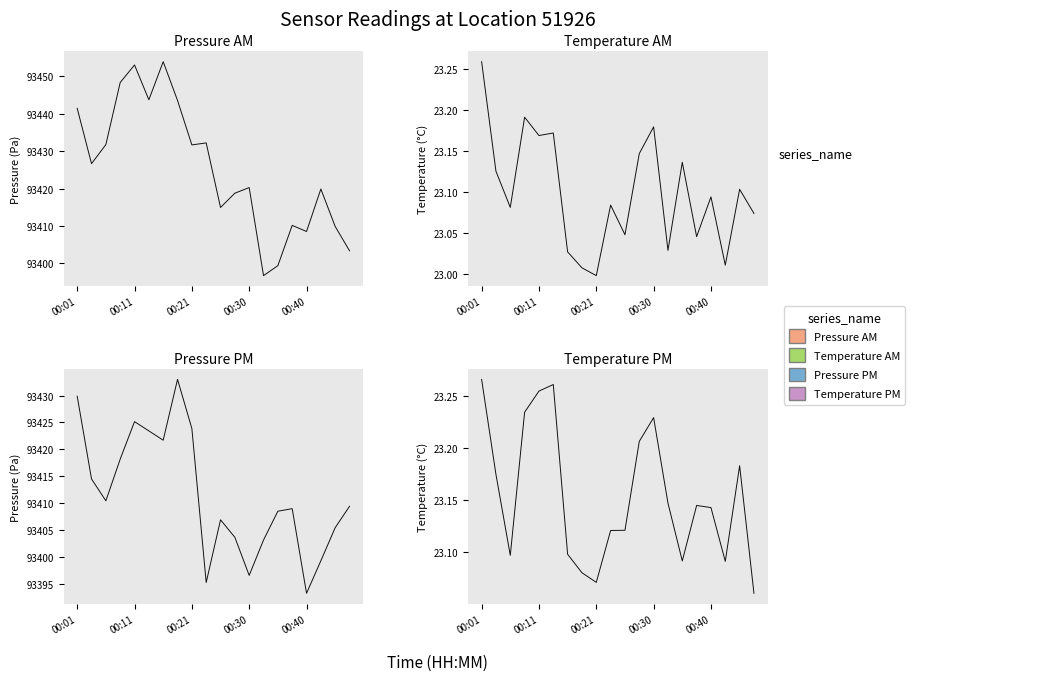

What is the minimum value shown in the chart?

23.0